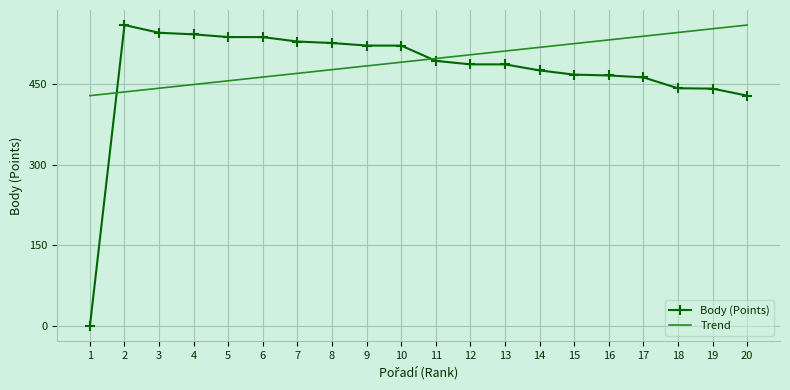

True or false: Body (Points) has a value of 626.6 at 19.

False